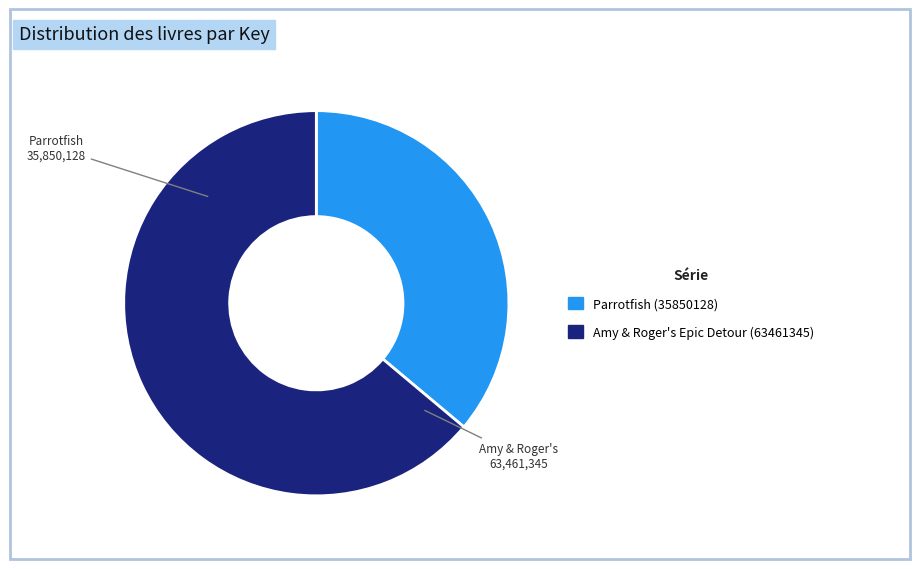

What is the majority slice?

Amy & Roger's Epic Detour (63461345)